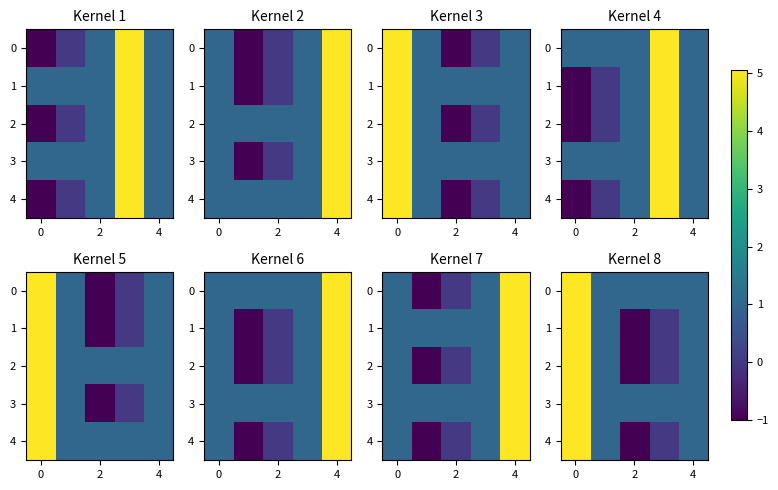

How many negative values does the 4 series have?

1